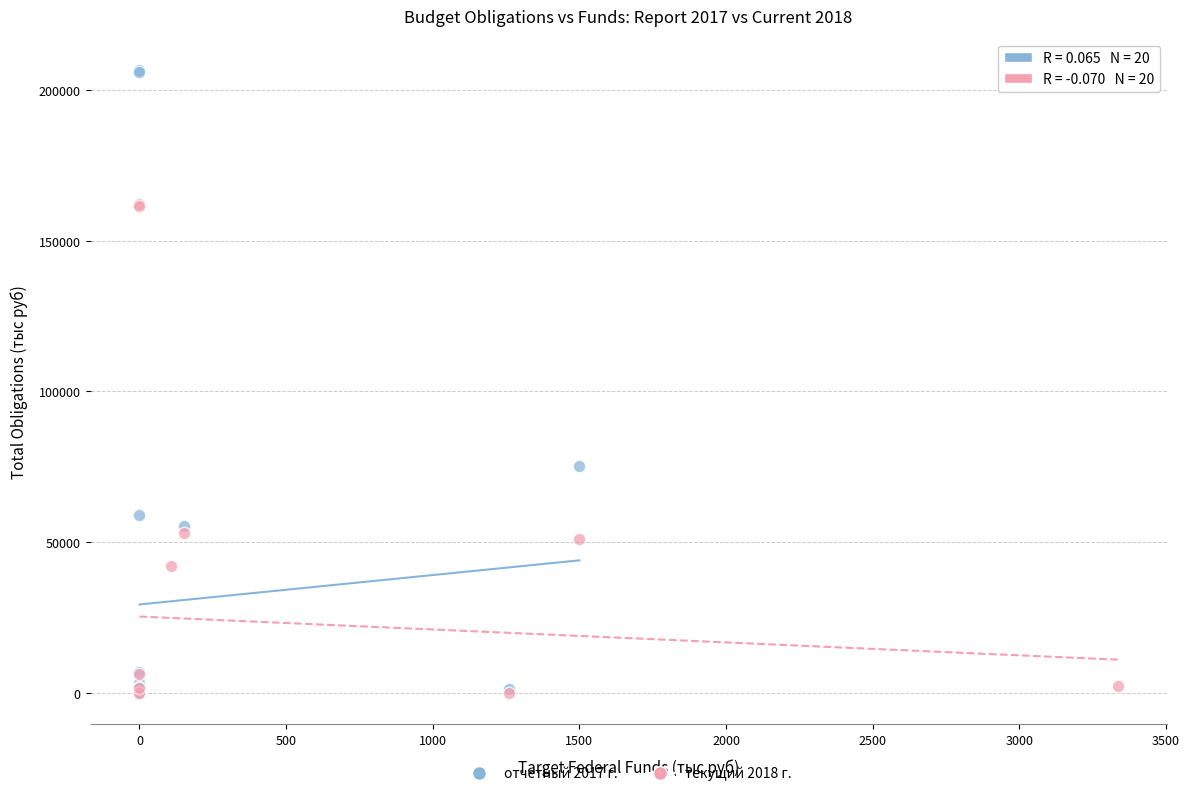

Which series contains the highest Y value?

отчетный 2017 г.